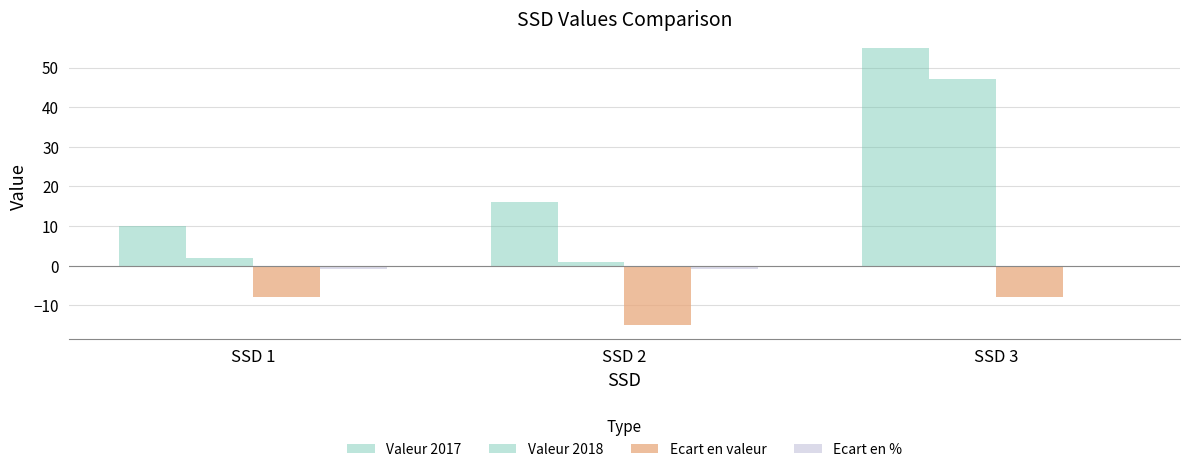

What is the lowest value of the Ecart en % series?

-0.9